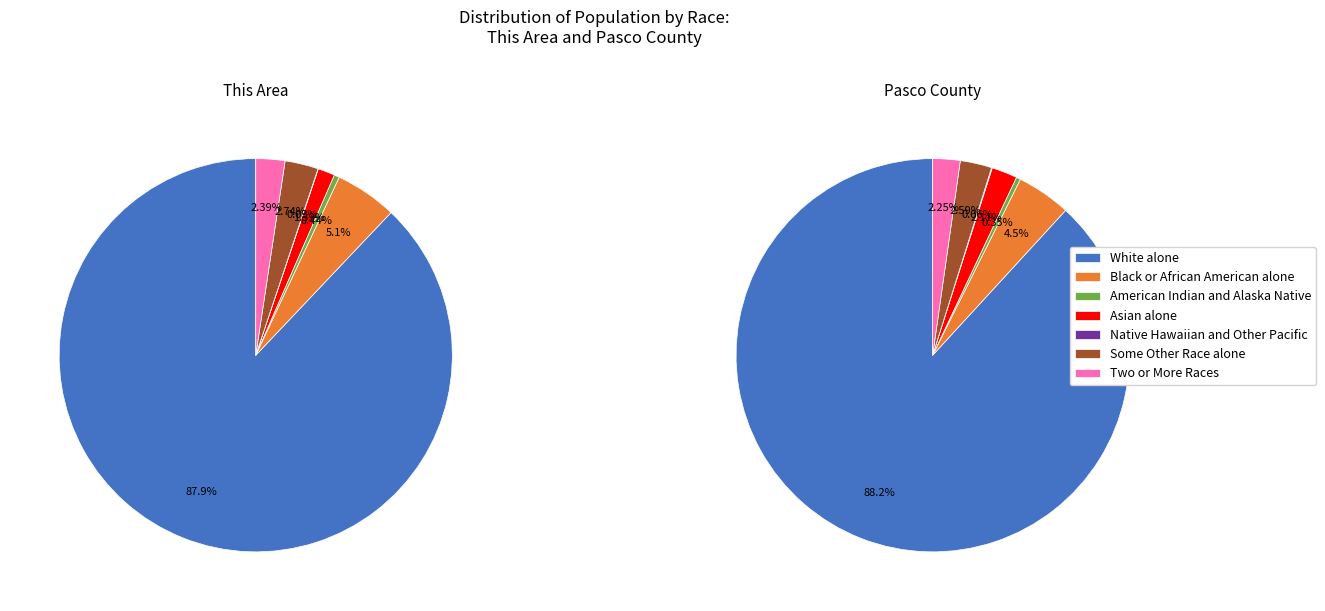

Does American Indian and Alaska Native account for over 50% of the chart?

No